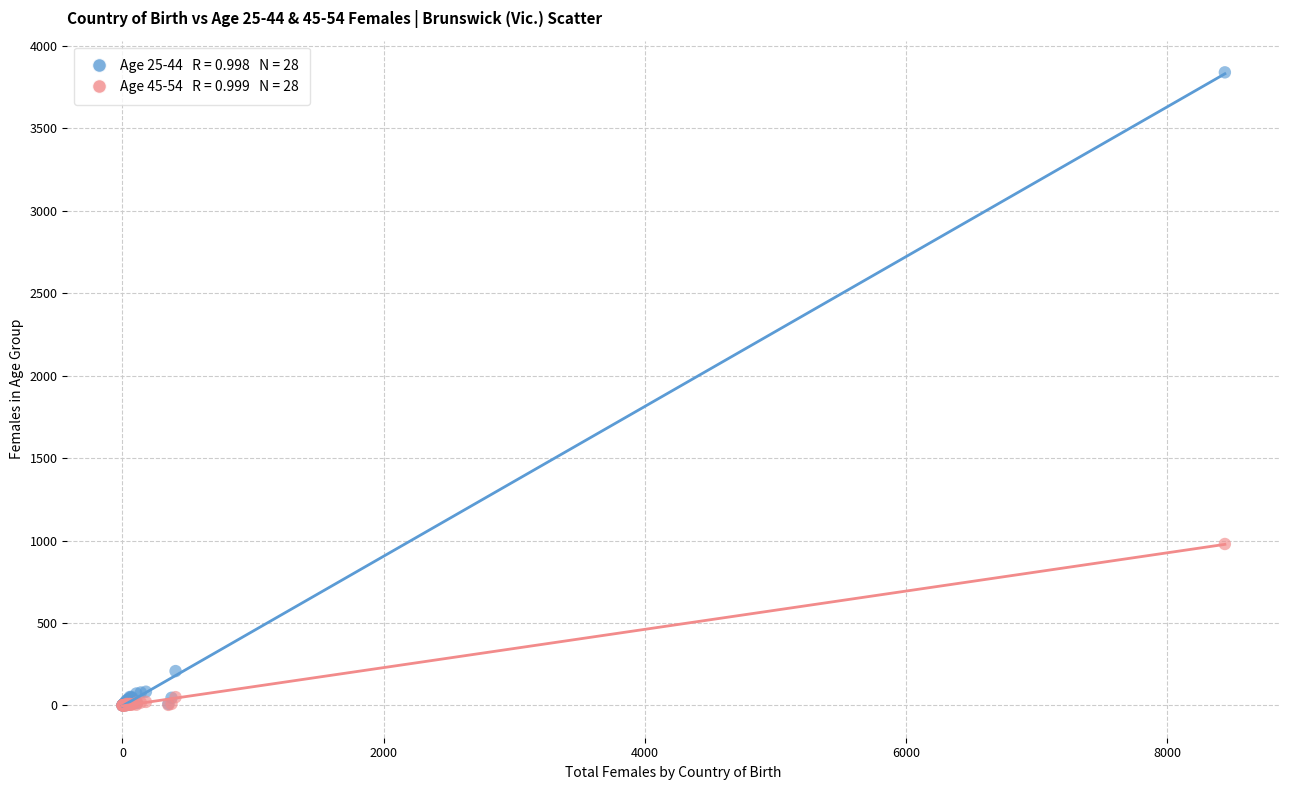

Across all series, what Y value is closest to 1920?

979